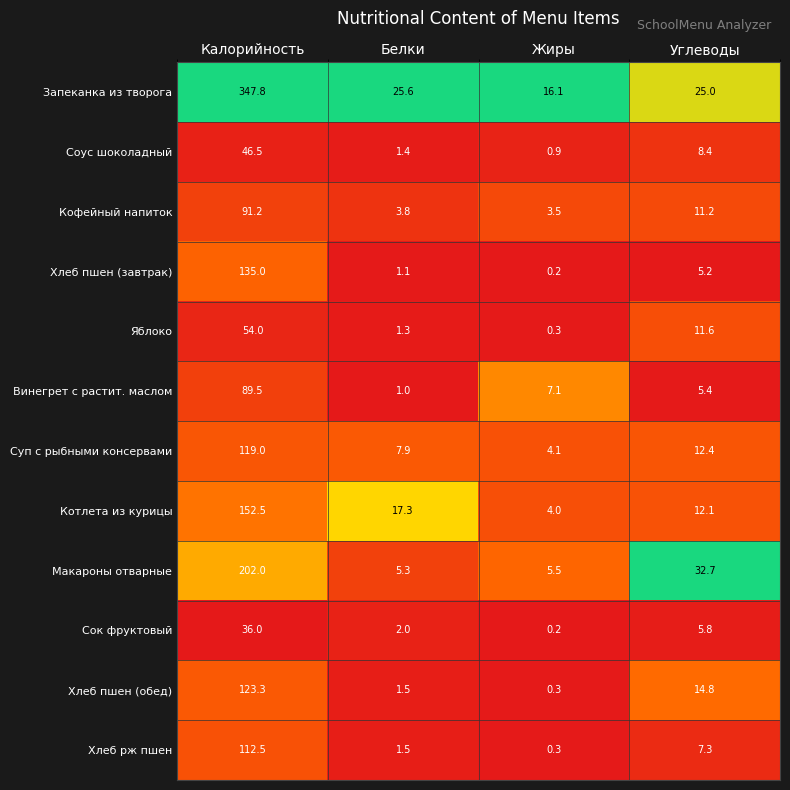

What is the spread (max minus min) of values at Жиры?

15.9